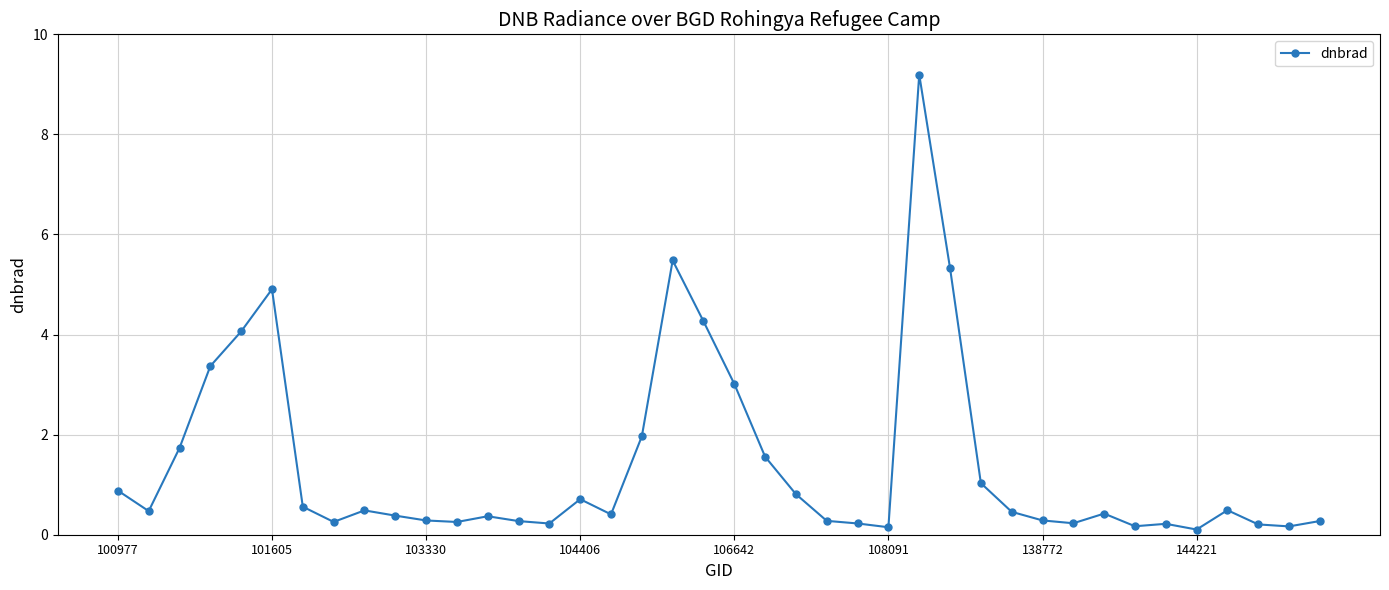

What is the difference between the maximum and minimum values?

9.1